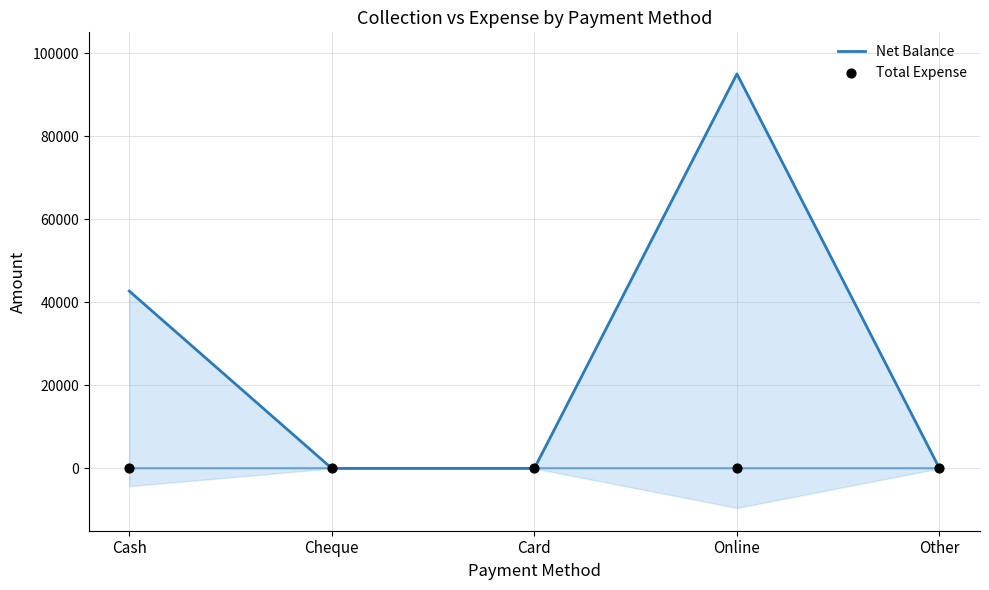

Which series reaches the minimum Y coordinate?

Net Balance